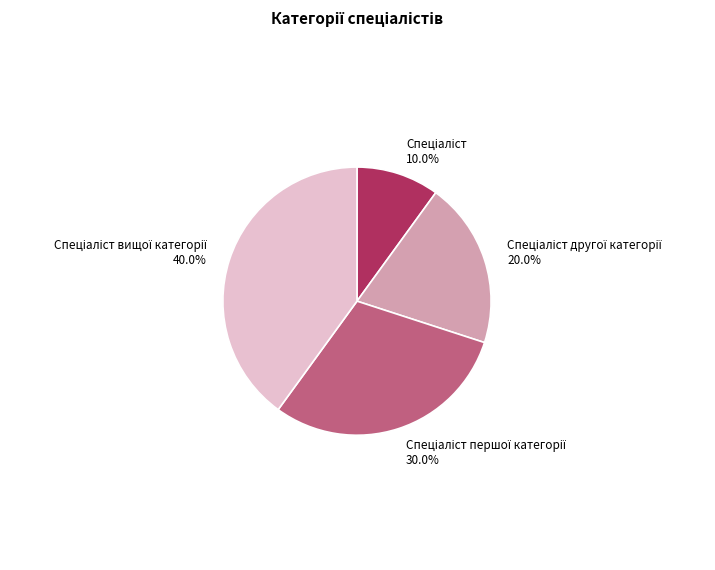

Is there a majority slice in this chart?

No